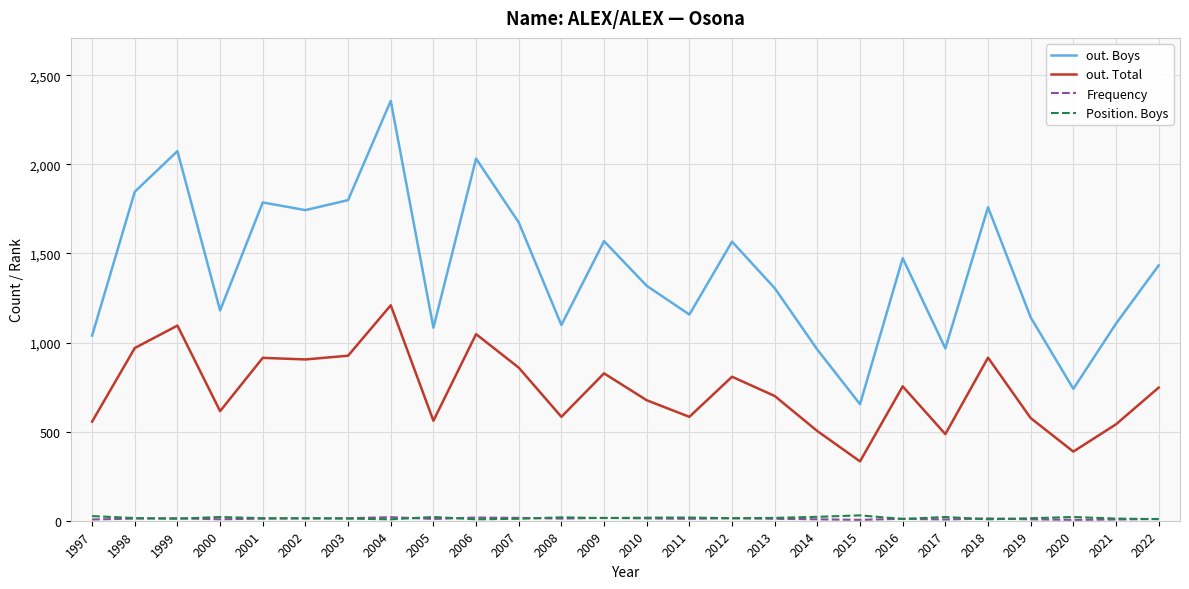

Where is the first local maximum for out. Boys?

1999